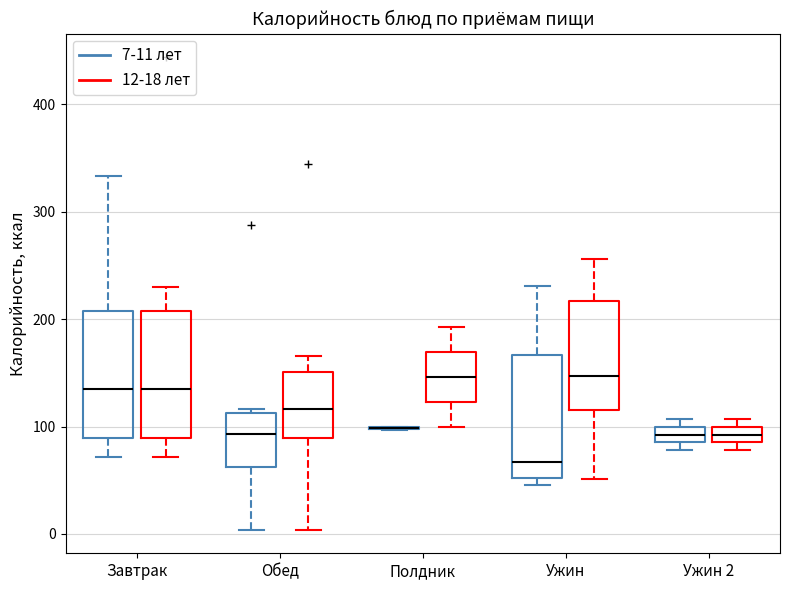

Where is the upper edge of the box for Ужин (12-18 лет) on the y-axis? The values are not printed on the chart, so give them approximately, as read against the axis.

220